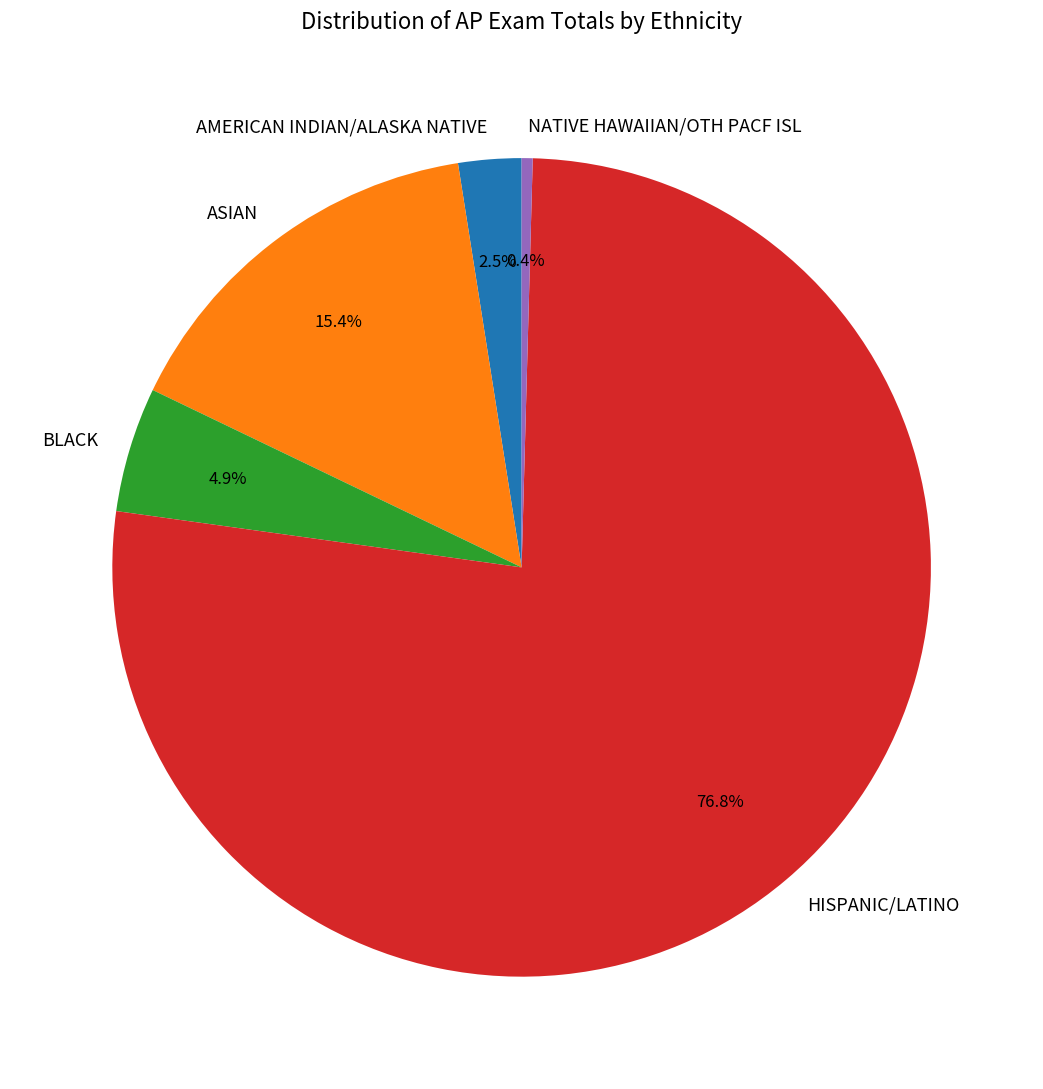

Does HISPANIC/LATINO represent more than half of the total?

Yes